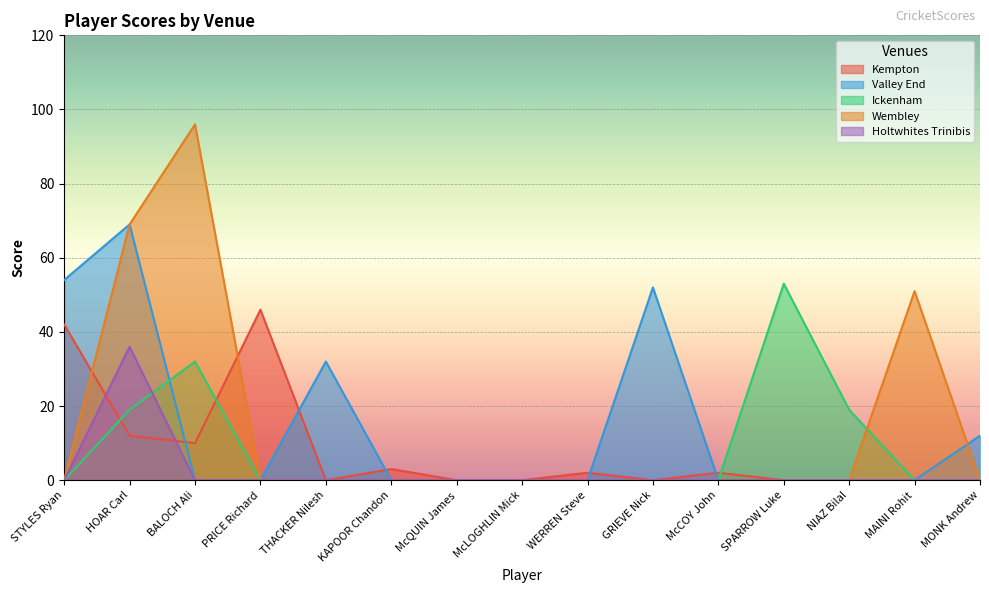

What is the difference between the maximum and minimum values in the Ickenham series?

53